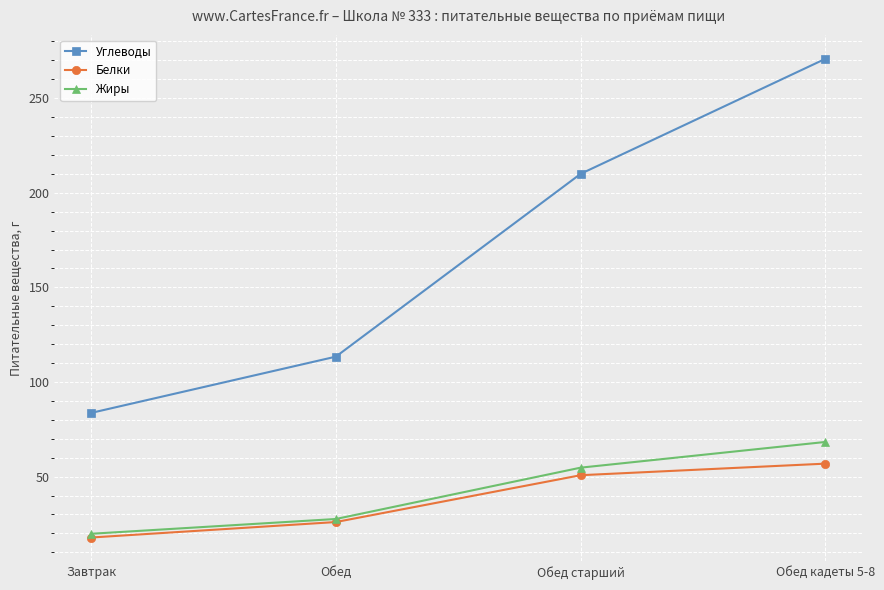

What is the label of the 1st point from the left?

Завтрак